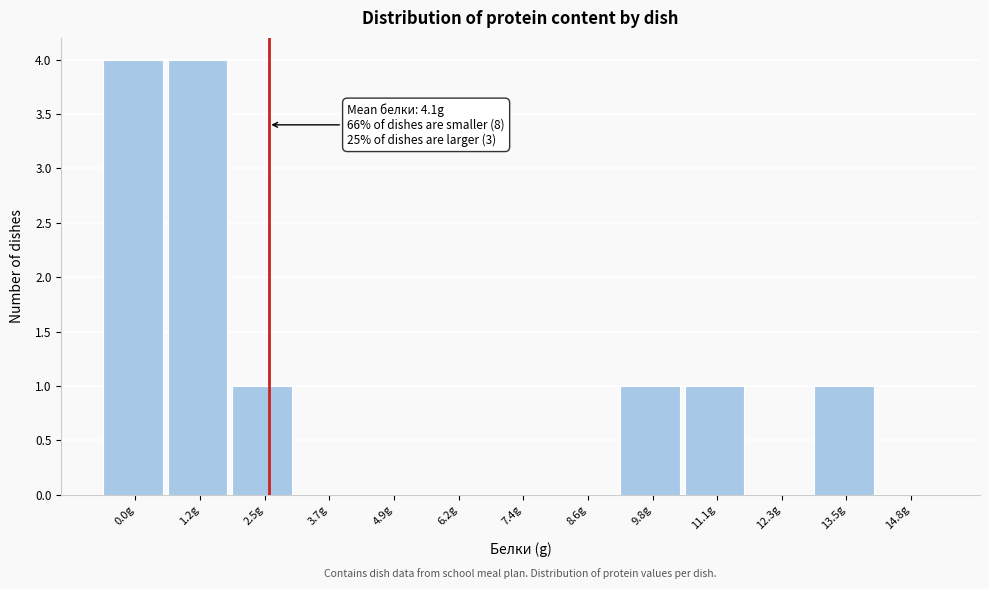

Reading left to right, what are all the values shown in this chart?

0.0g=4	1.2g=4	2.5g=1	3.7g=0	4.9g=0	6.2g=0	7.4g=0	8.6g=0	9.8g=1	11.1g=1	12.3g=0	13.5g=1	14.8g=0